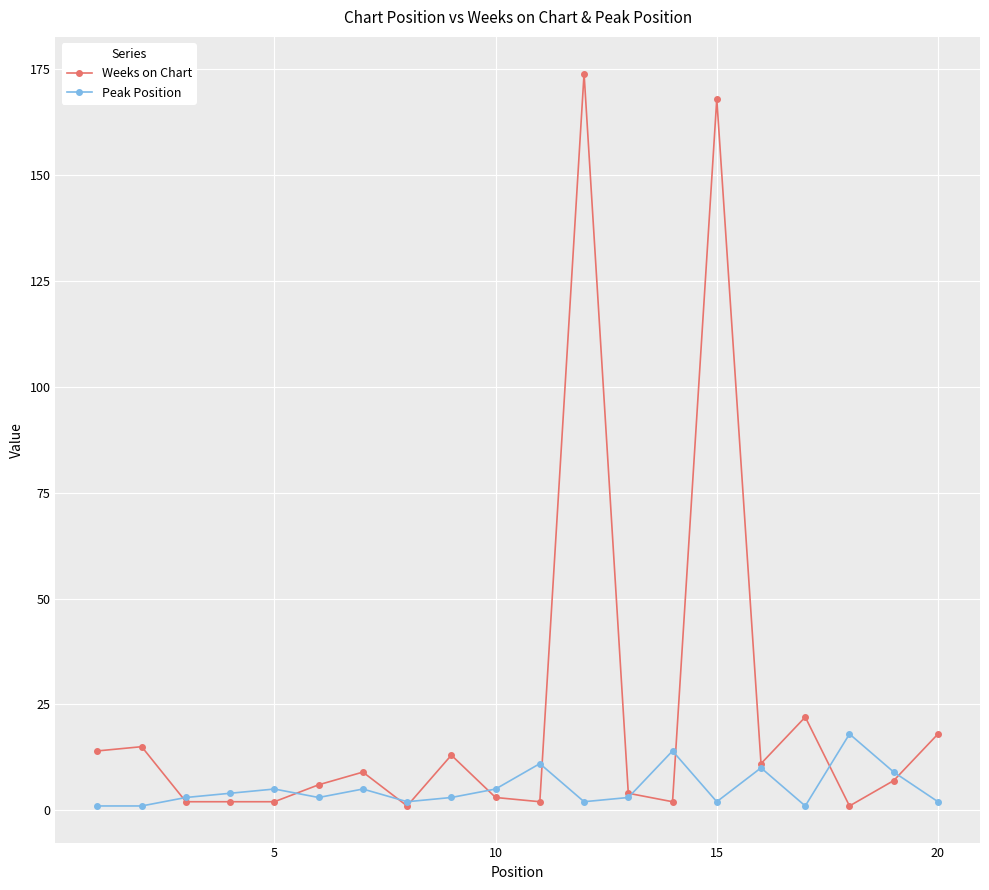

Count the number of data series in this chart.

2